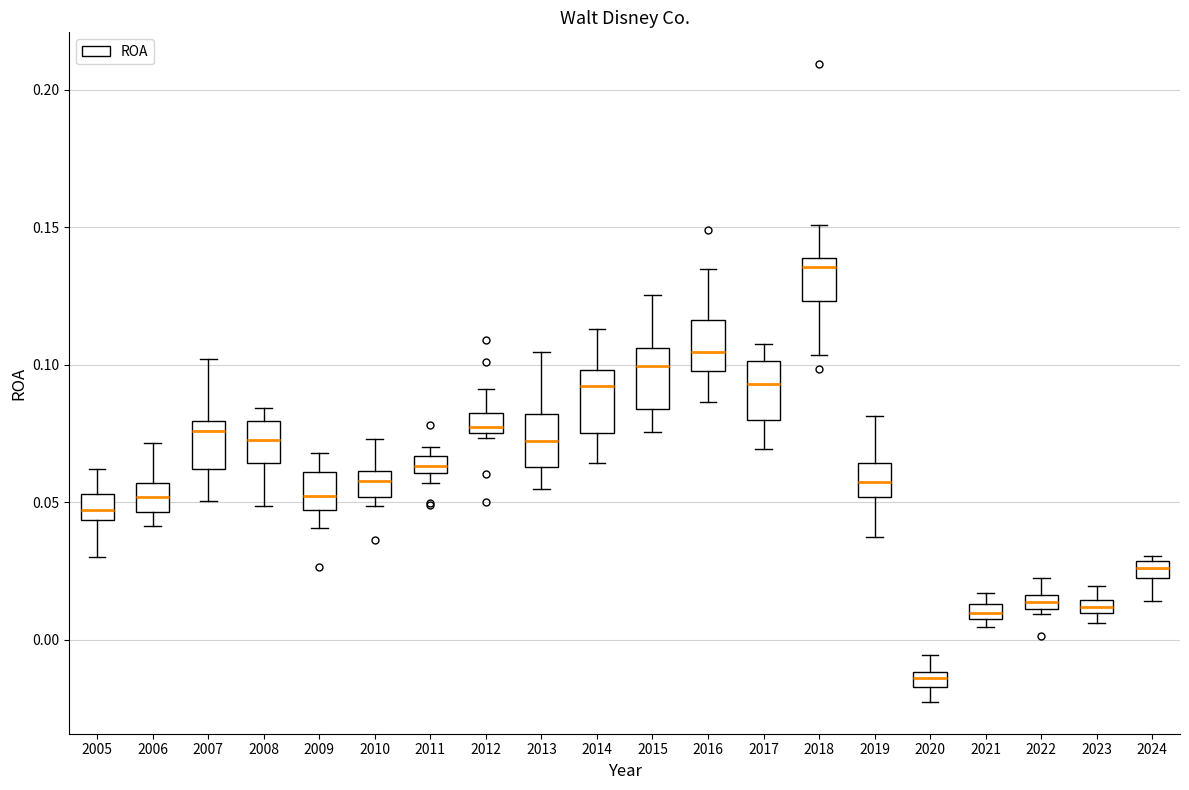

Which box has the highest median line?

2018